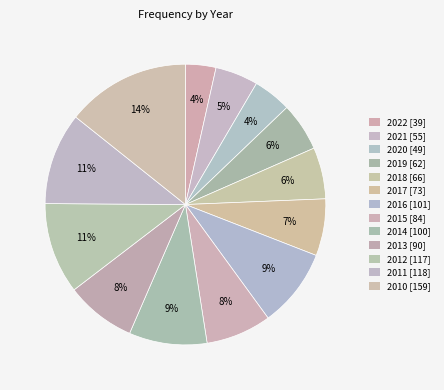

Which category has the smallest portion of the pie?

2022